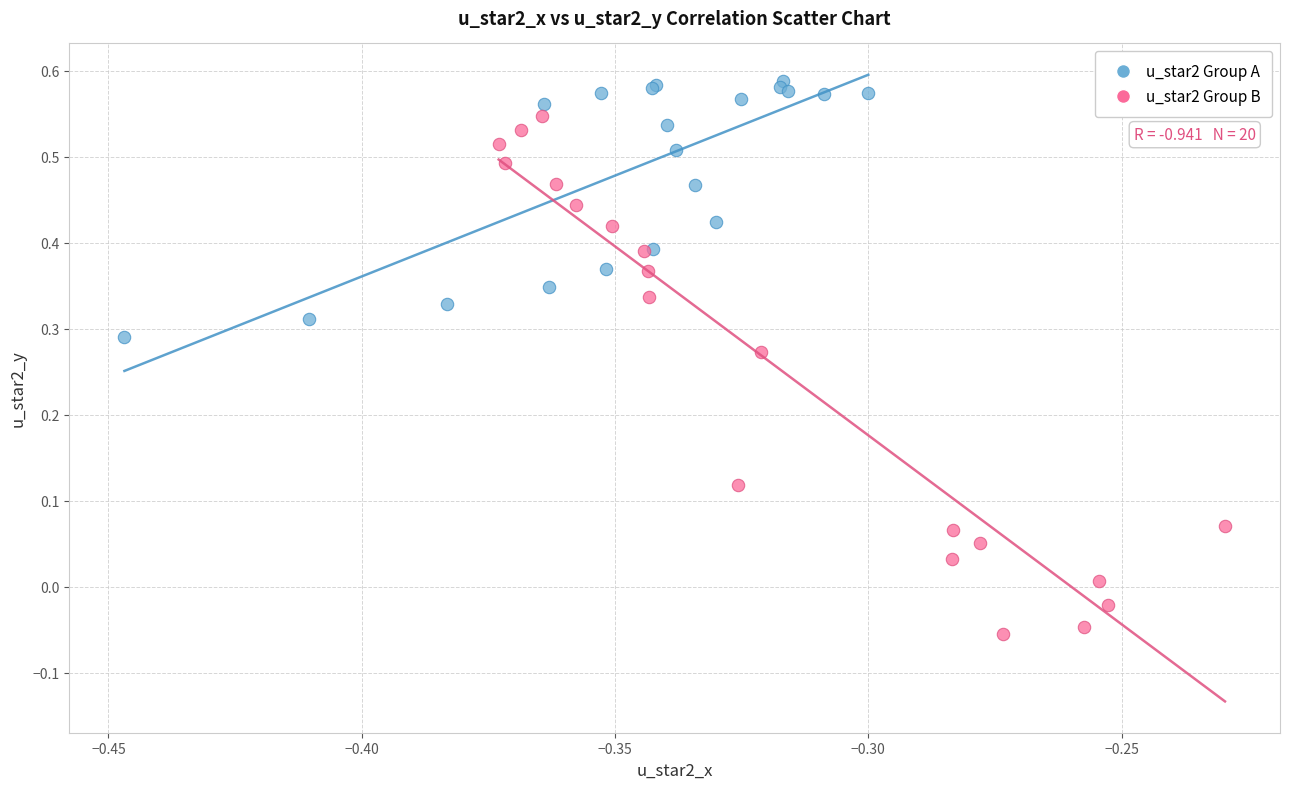

Which series contains the highest Y value?

u_star2 Group A